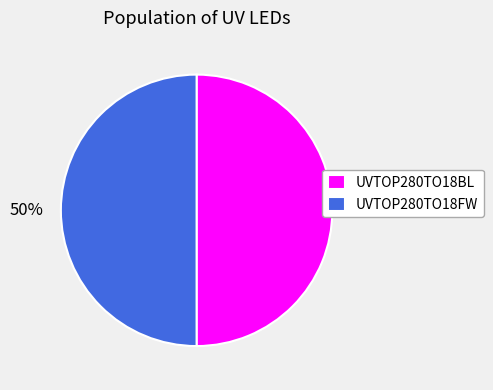

Is the sum of UVTOP280TO18BL and UVTOP280TO18FW greater than half?

Yes